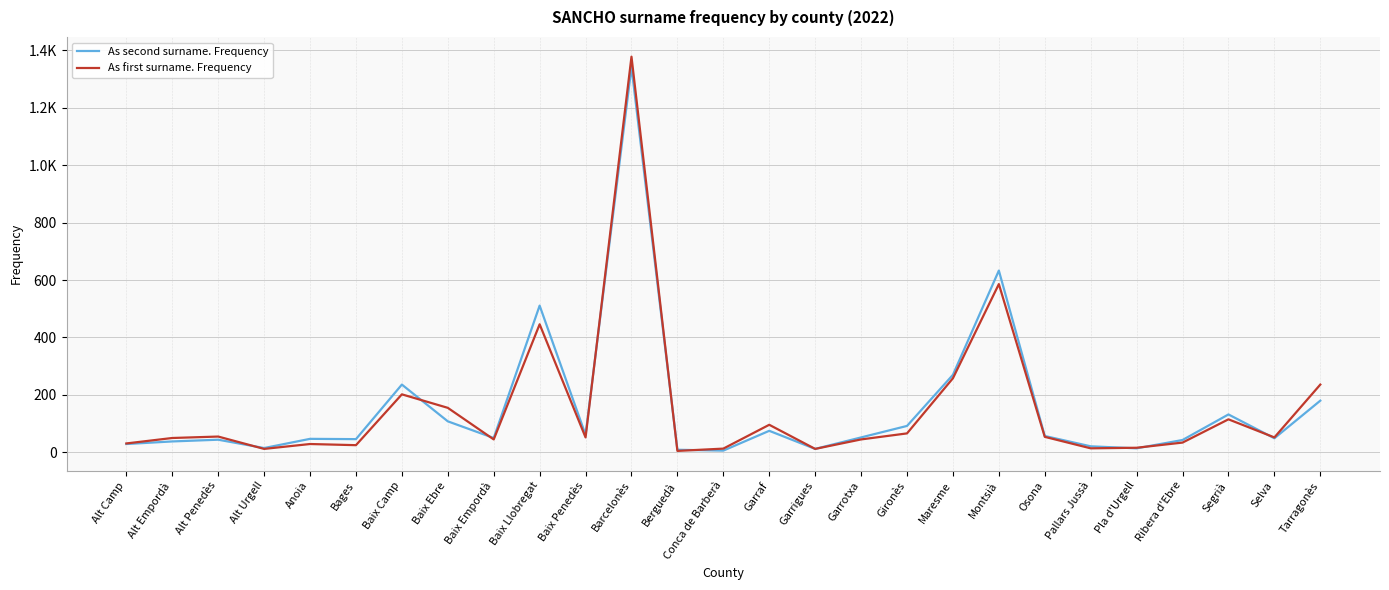

Rank the categories by As first surname. Frequency value from lowest to highest.

Berguedà, Alt Urgell, Garrigues, Conca de Barberà, Pallars Jussà, Pla d'Urgell, Bages, Anoia, Alt Camp, Ribera d'Ebre, Baix Empordà, Garrotxa, Alt Empordà, Baix Penedès, Selva, Osona, Alt Penedès, Gironès, Garraf, Segrià, Baix Ebre, Baix Camp, Tarragonès, Maresme, Baix Llobregat, Montsià, Barcelonès